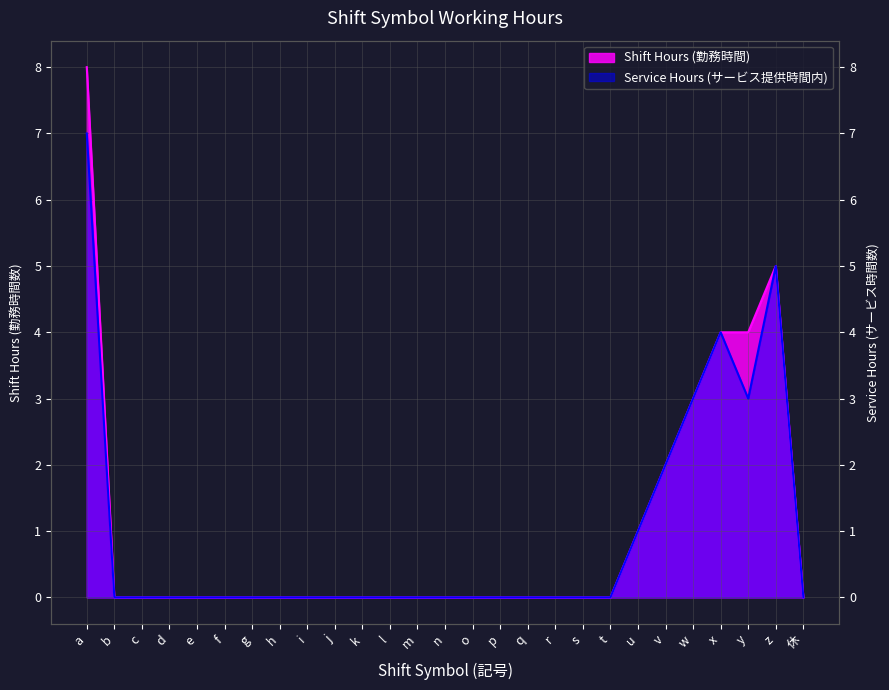

Which series has the largest total across all categories?

Shift Hours (勤務時間)